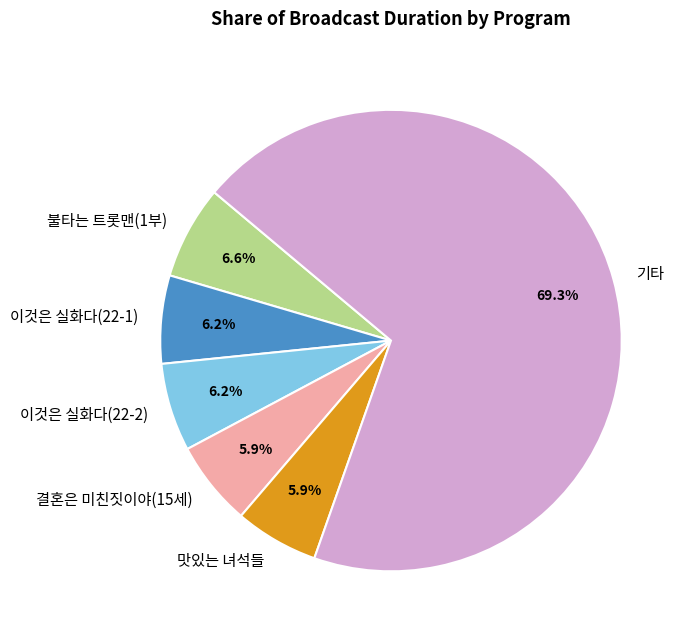

What percentage is NOT represented by 불타는 트롯맨(1부)?

93.4%